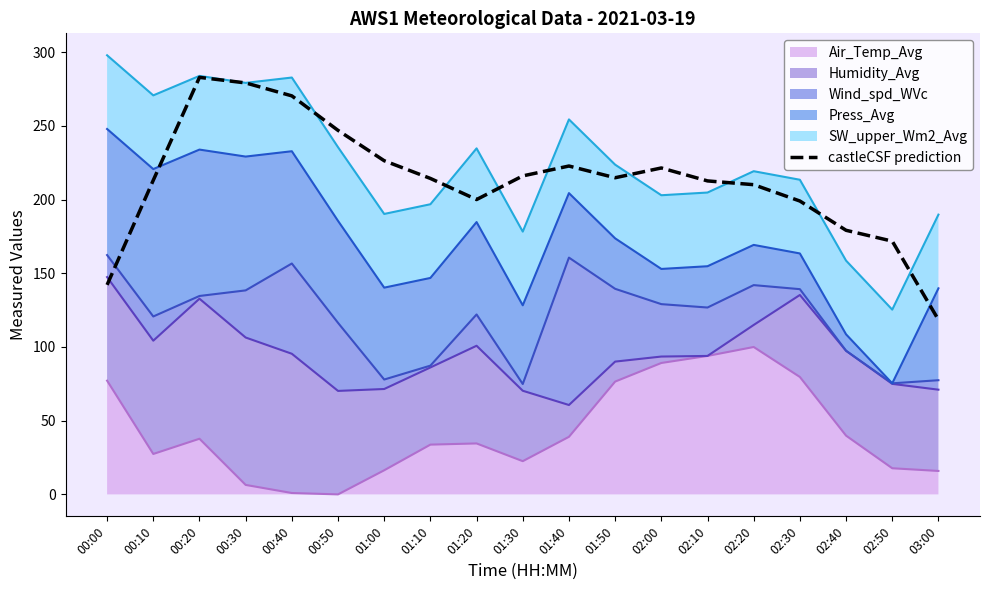

The value at 00:30 is 459.5. True or false?

False